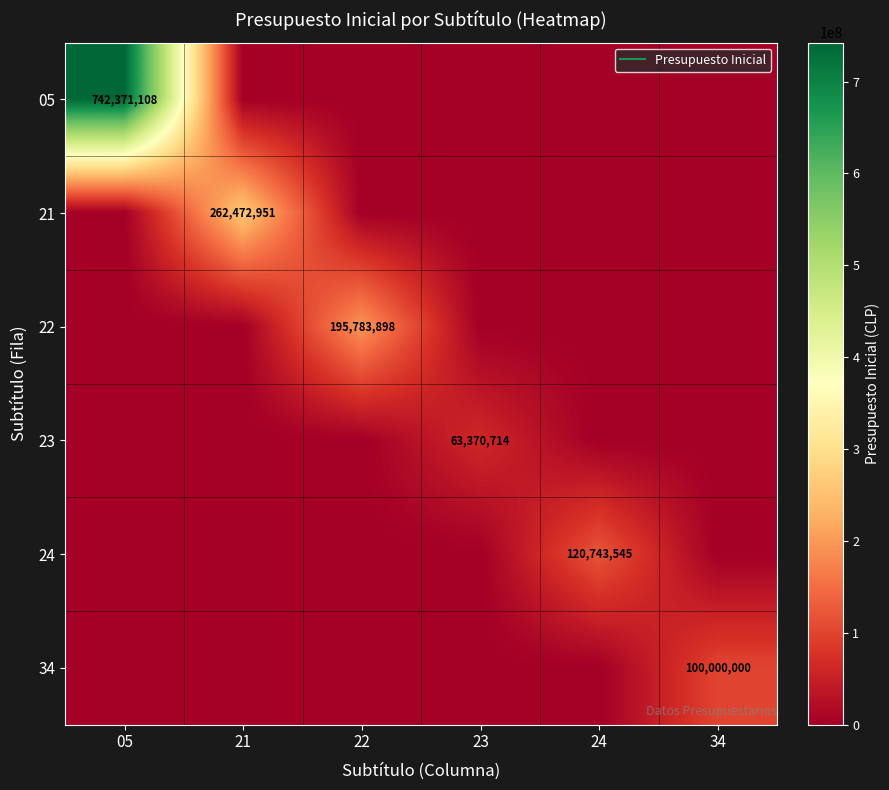

What is the sum of the 23 values at 23 and 34?

63370714